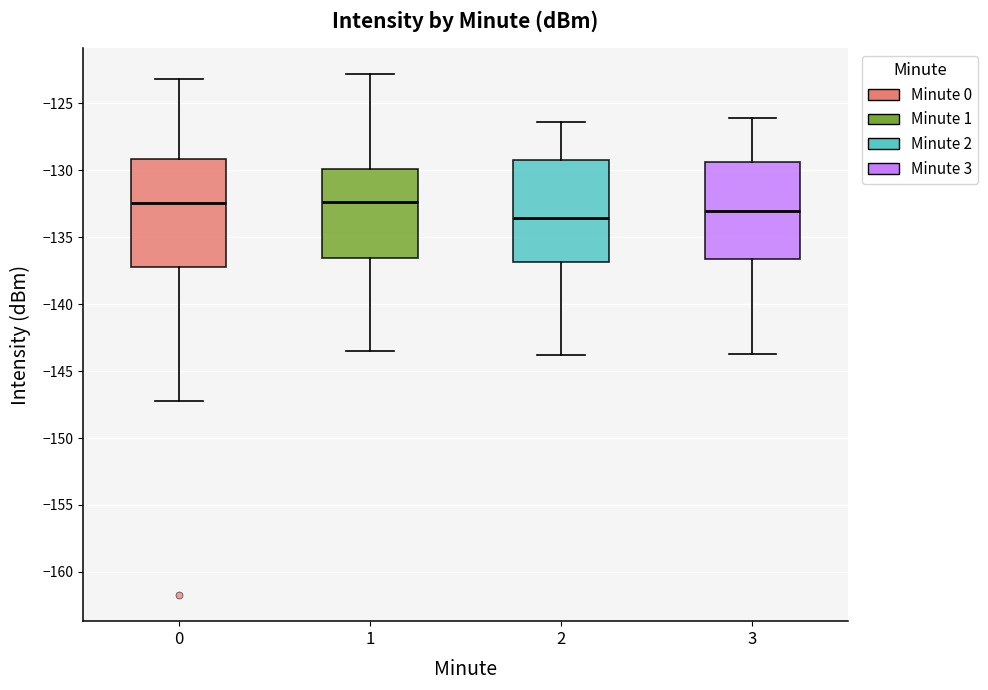

Where does the median line of the box at x = 0 sit on the y-axis? The values are not printed on the chart, so give them approximately, as read against the axis.

-132.5